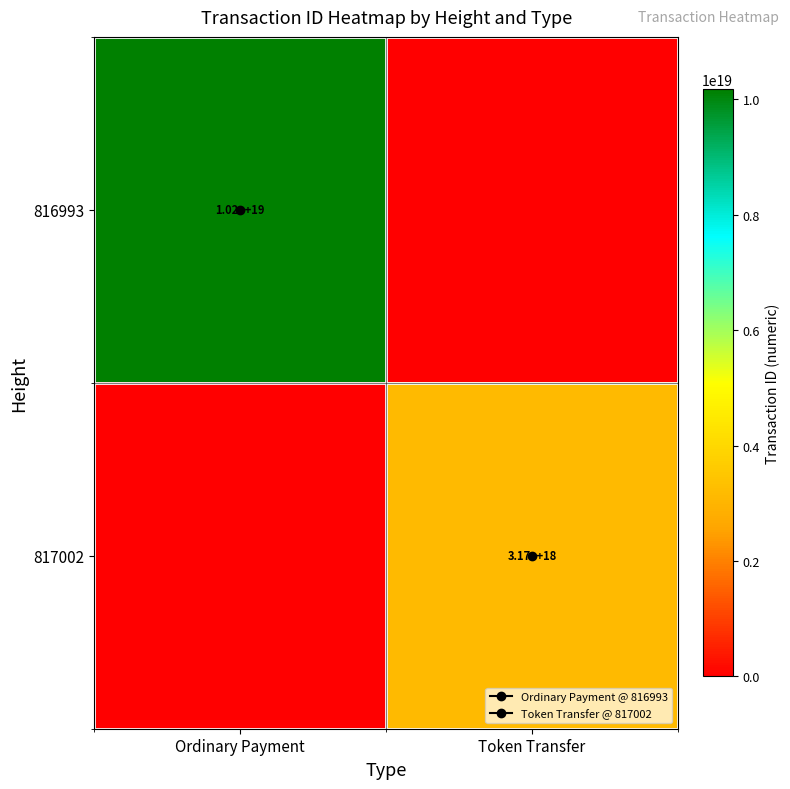

Which series changed the most between Ordinary Payment and Token Transfer?

816993